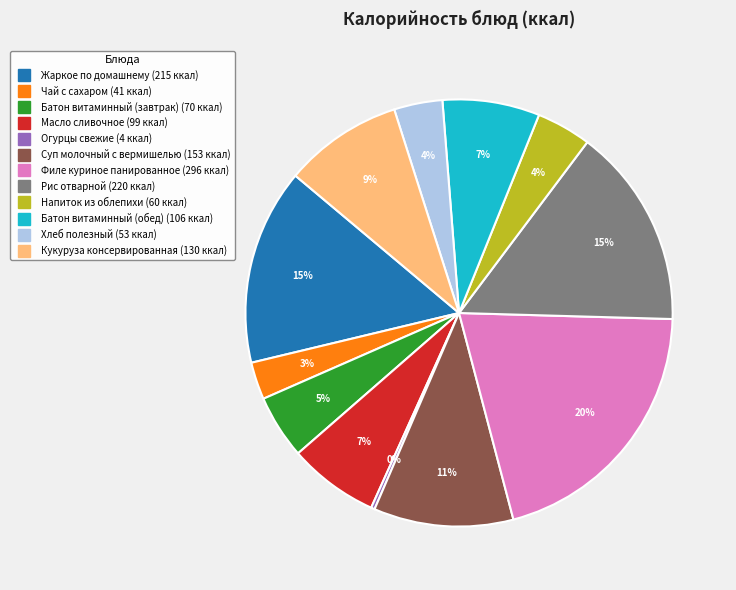

To the nearest percent, what is the average slice percentage?

8%